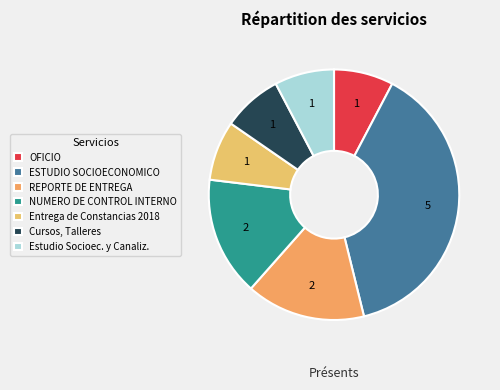

Count the number of slices in the pie.

7